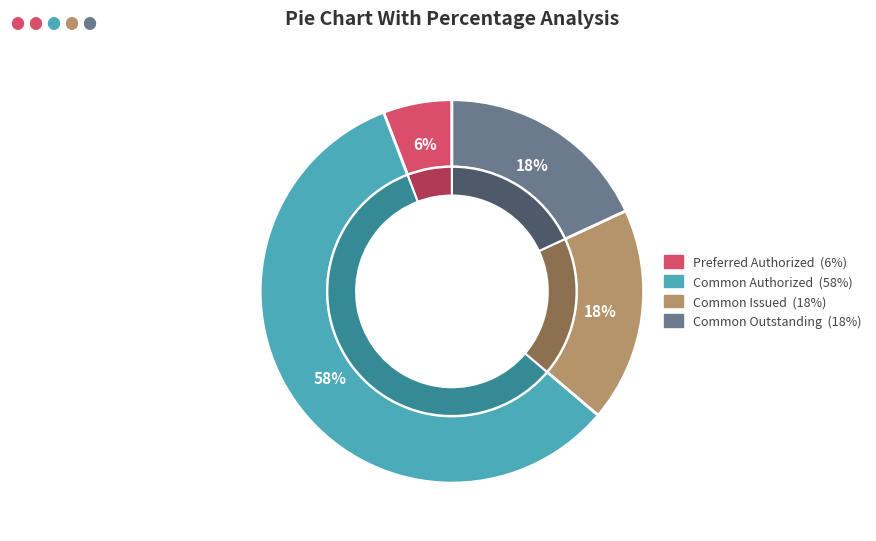

What is the ratio of the value at Common shares issued to the value at Common shares authorized?

0.3